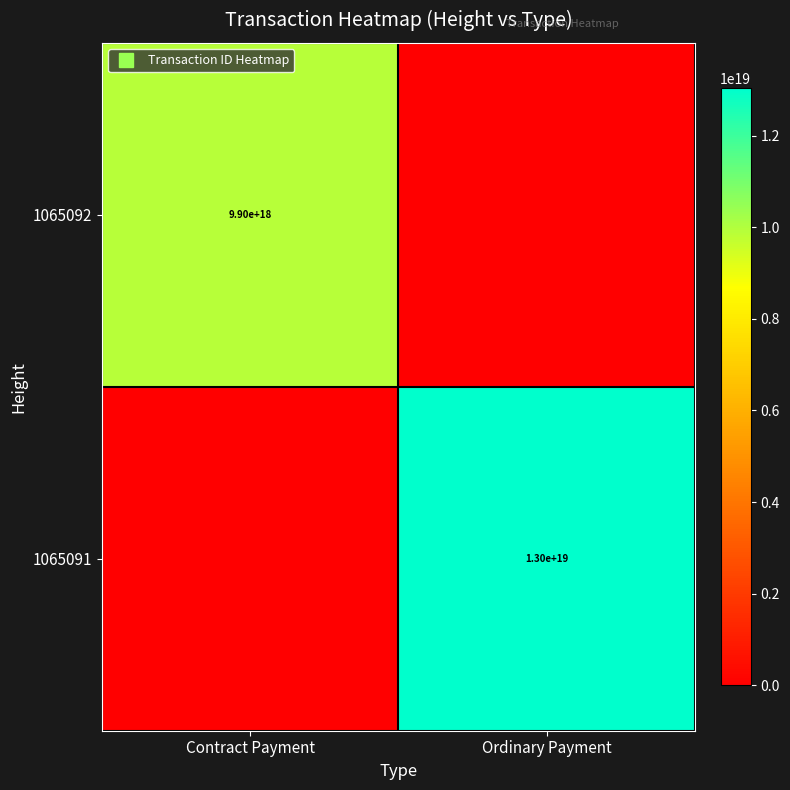

Which series changed the most between Contract Payment and Ordinary Payment?

1065091